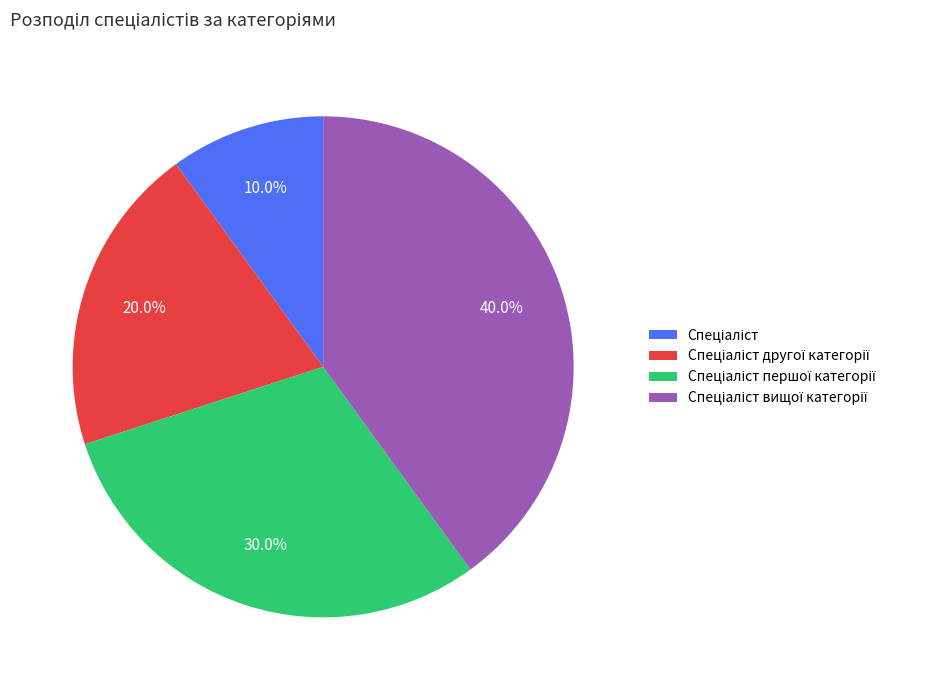

Count the number of slices in the pie.

4